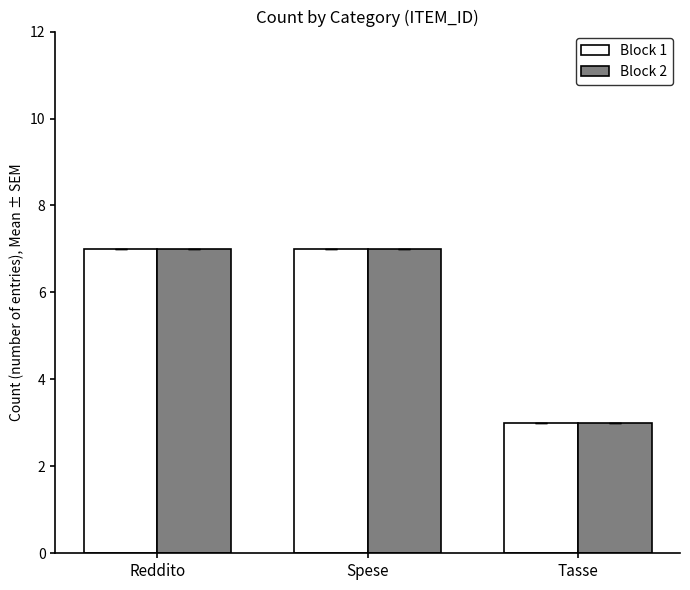

The value of Block 2 at Tasse is 2. True or false?

False